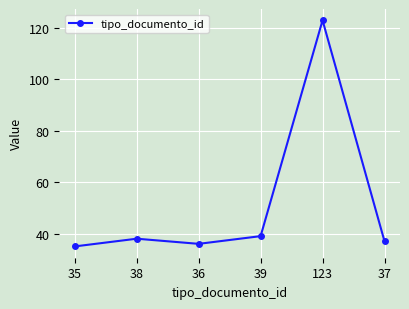

Reading left to right, extract all data points from this chart.

35=35	38=38	36=36	39=39	123=123	37=37